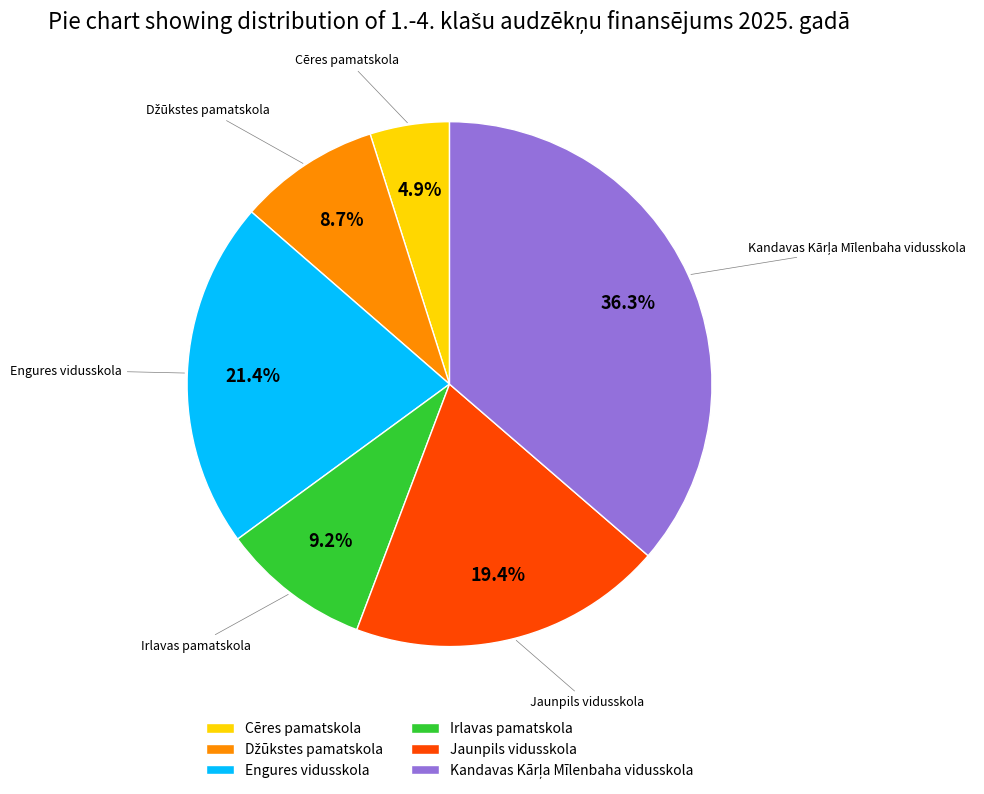

The Engures vidusskola slice represents 21% of the pie. True or false?

True